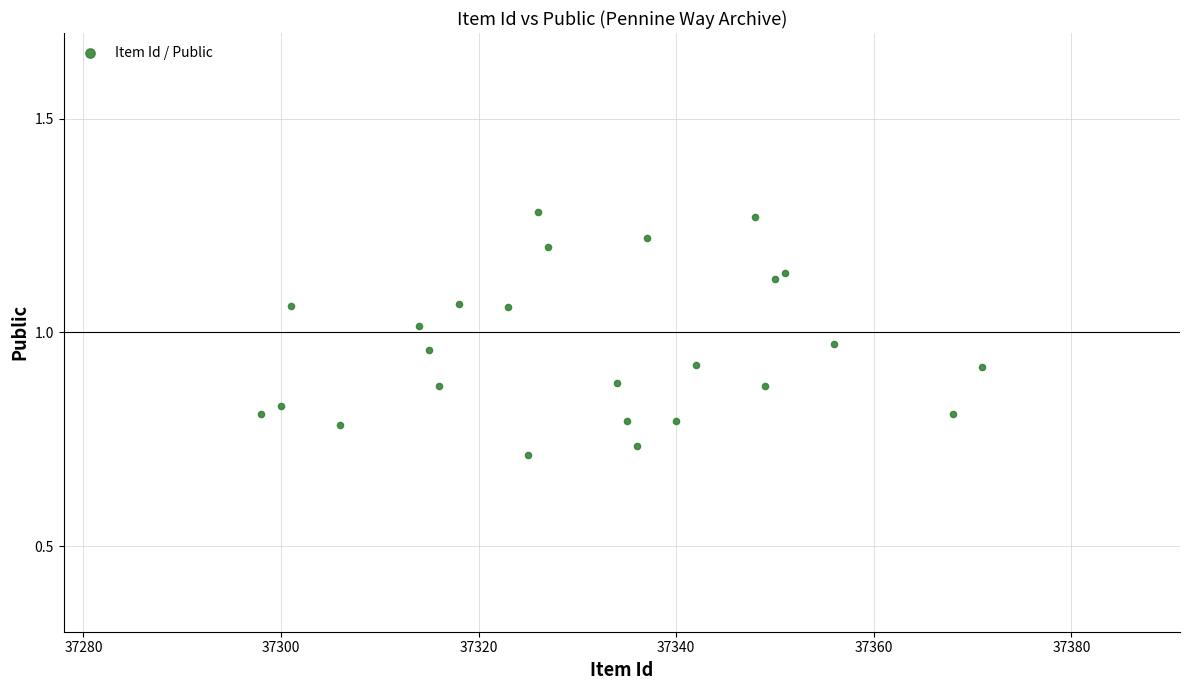

What is the range of X values (max minus min)?

73.0